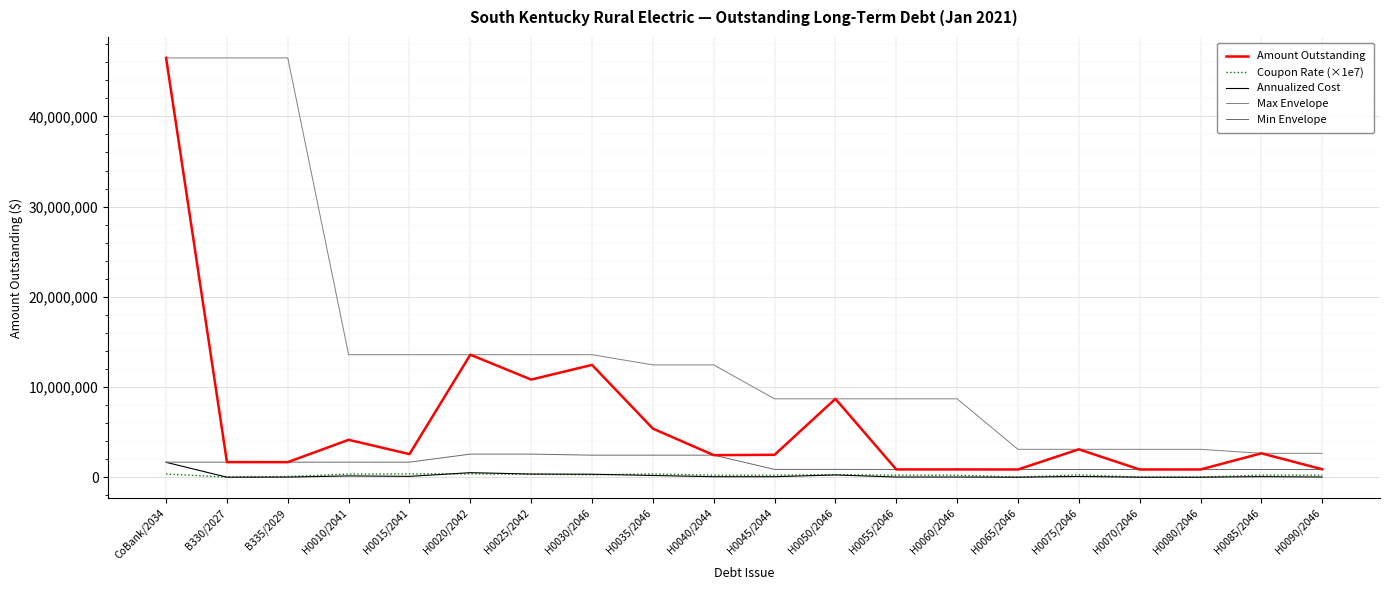

Does the chart have visible grid lines?

Yes